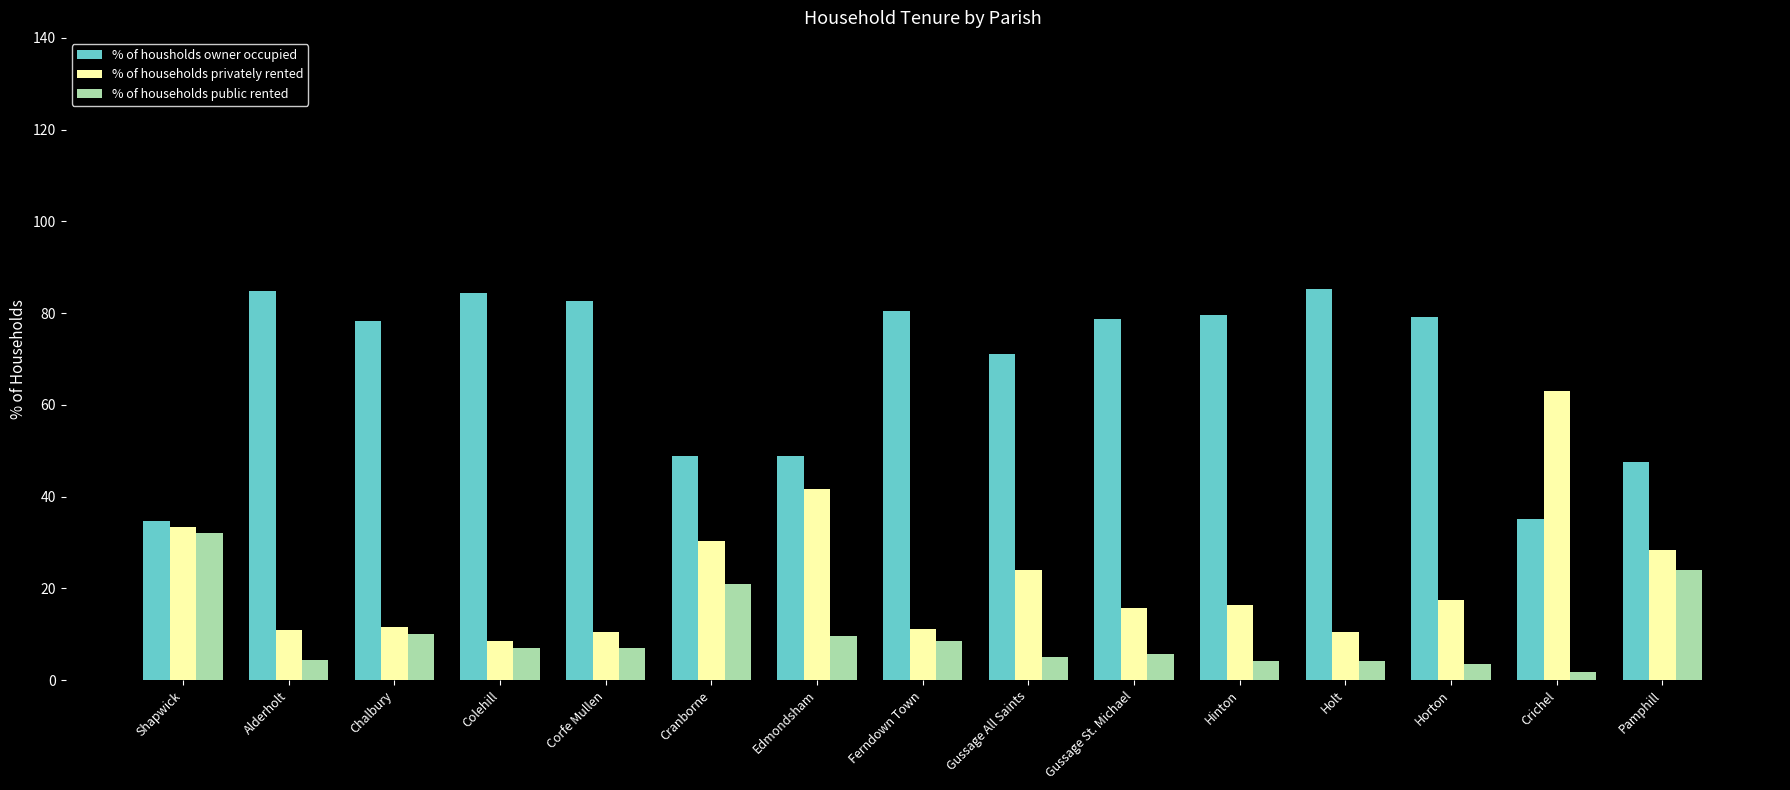

What is the label of the 4th bar from the right?

Holt